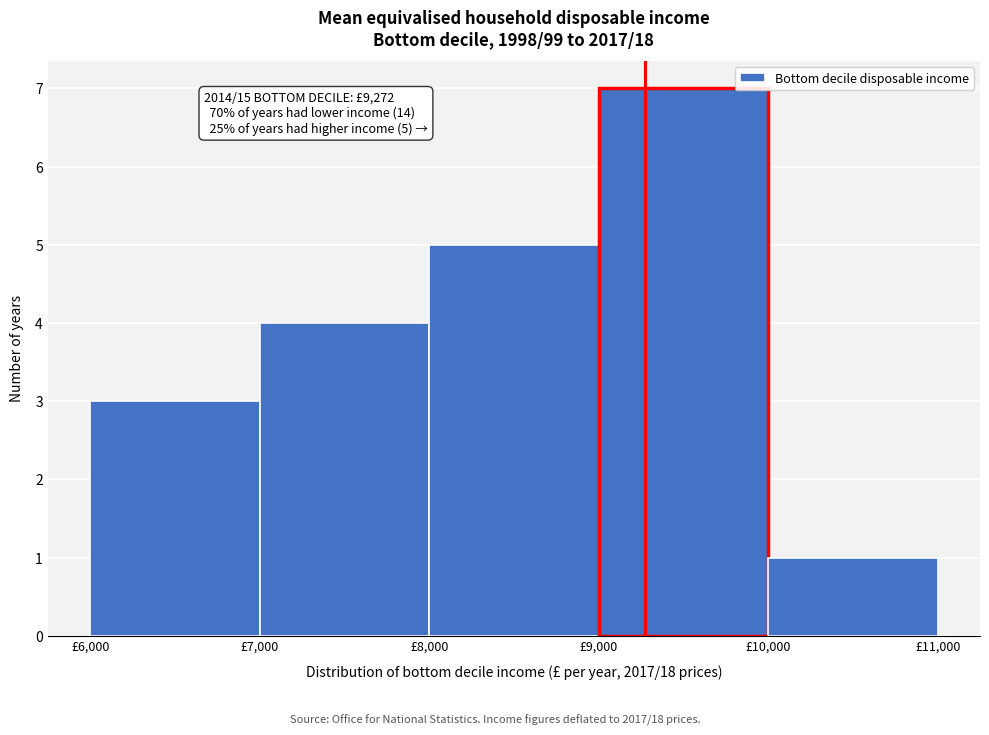

Over which range of the x-axis is the bar tallest?

9000 to 10000